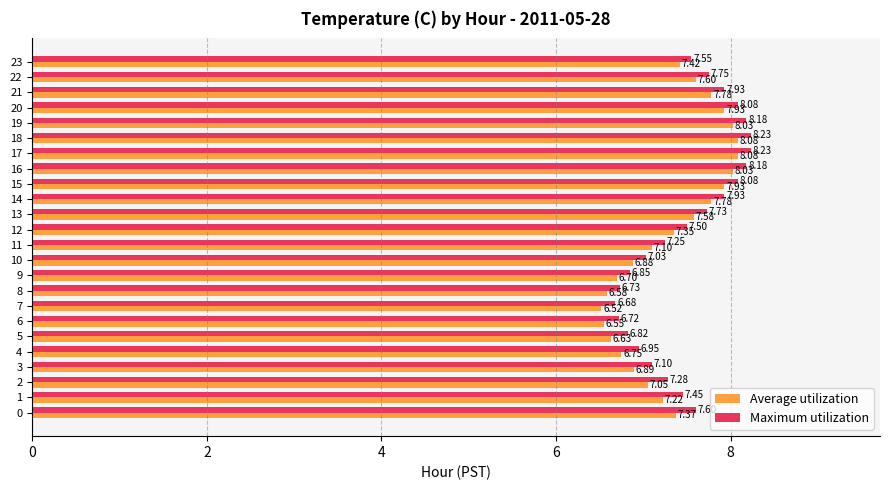

True or false: Average utilization has a value of 9.9 at 10.

False